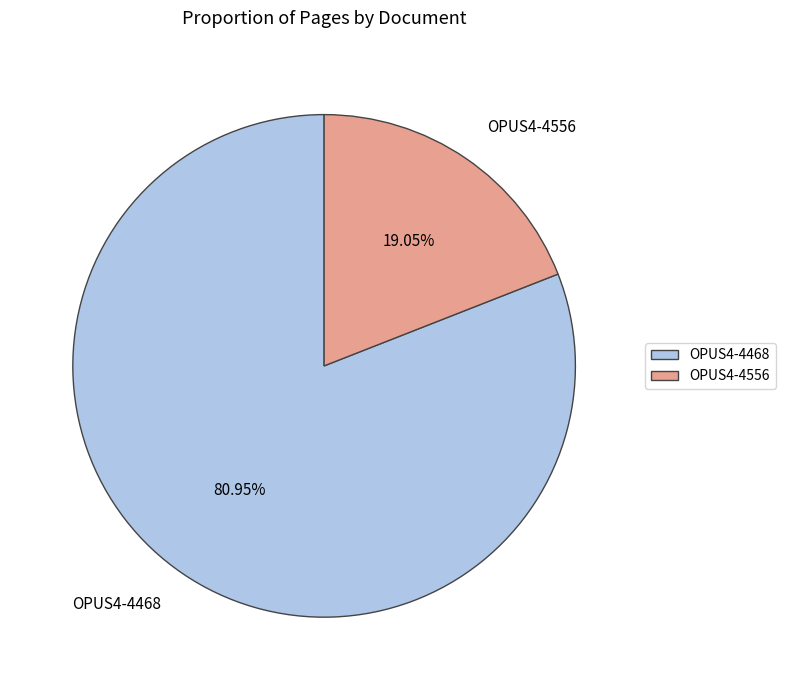

Which slice is the smallest?

OPUS4-4556